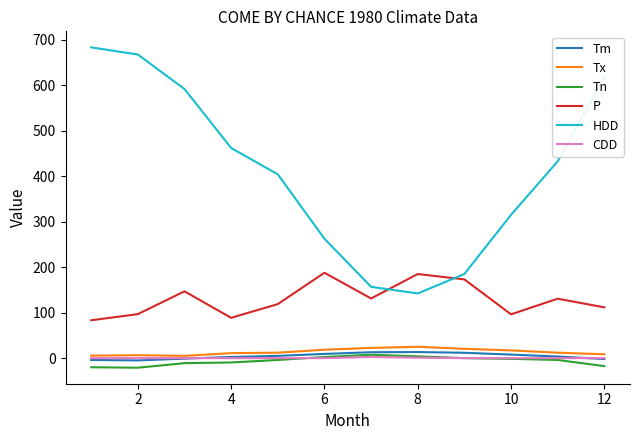

True or false: Tn and HDD intersect in this chart.

False